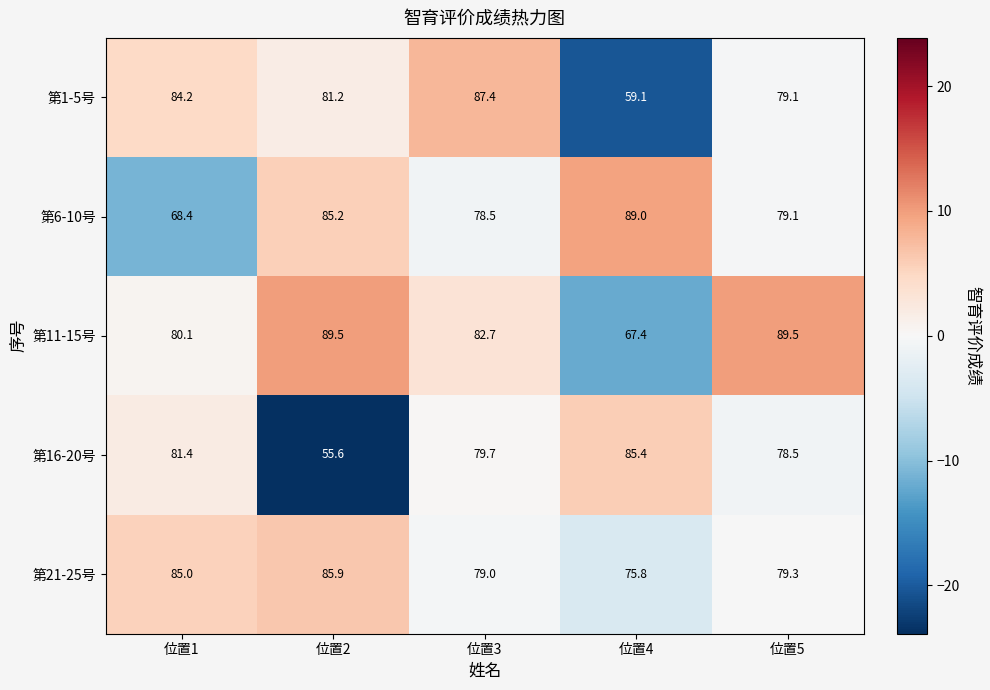

What is the spread (max minus min) of values at 位置1?

16.6